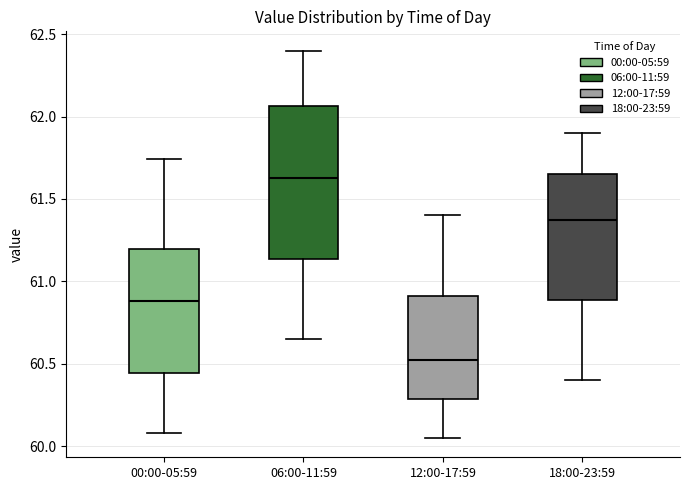

Which box has the highest median line?

06:00-11:59